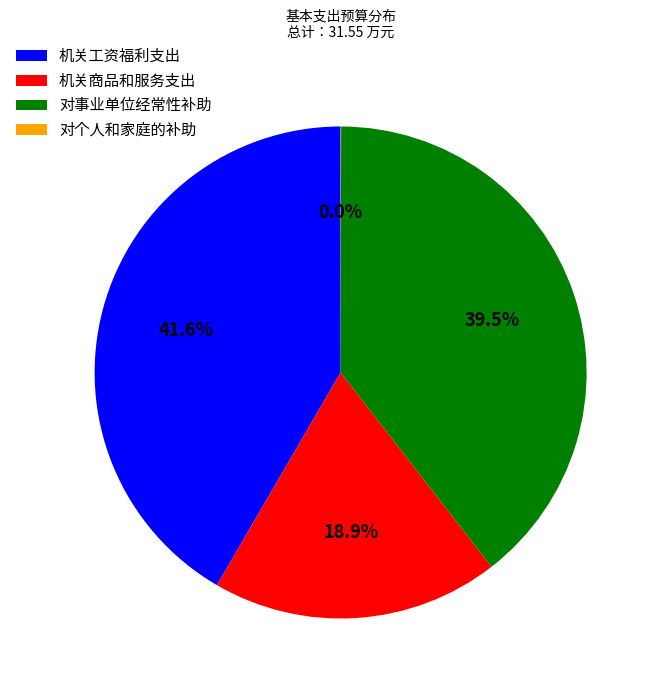

Is there a majority slice in this chart?

No